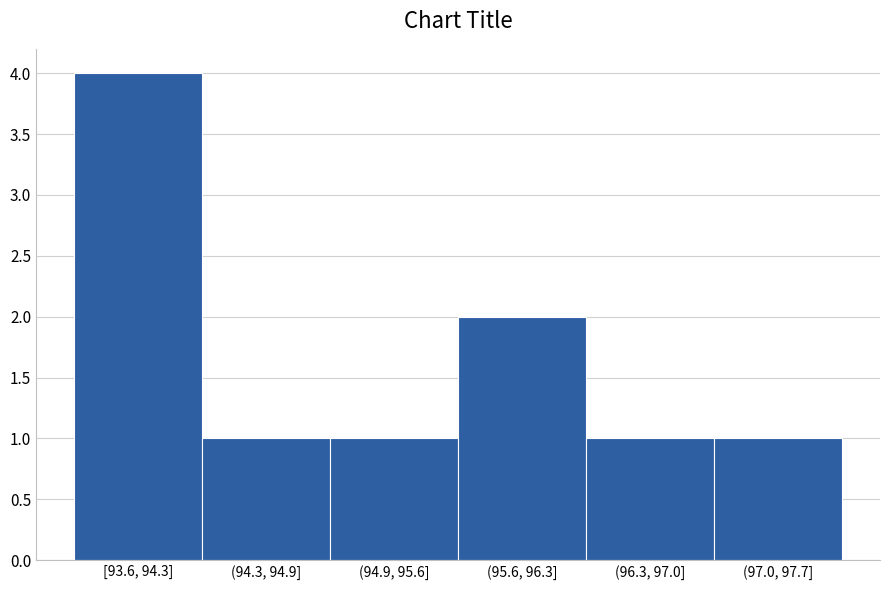

Reading right to left, what are all the values shown in this chart?

1	1	2	1	1	4